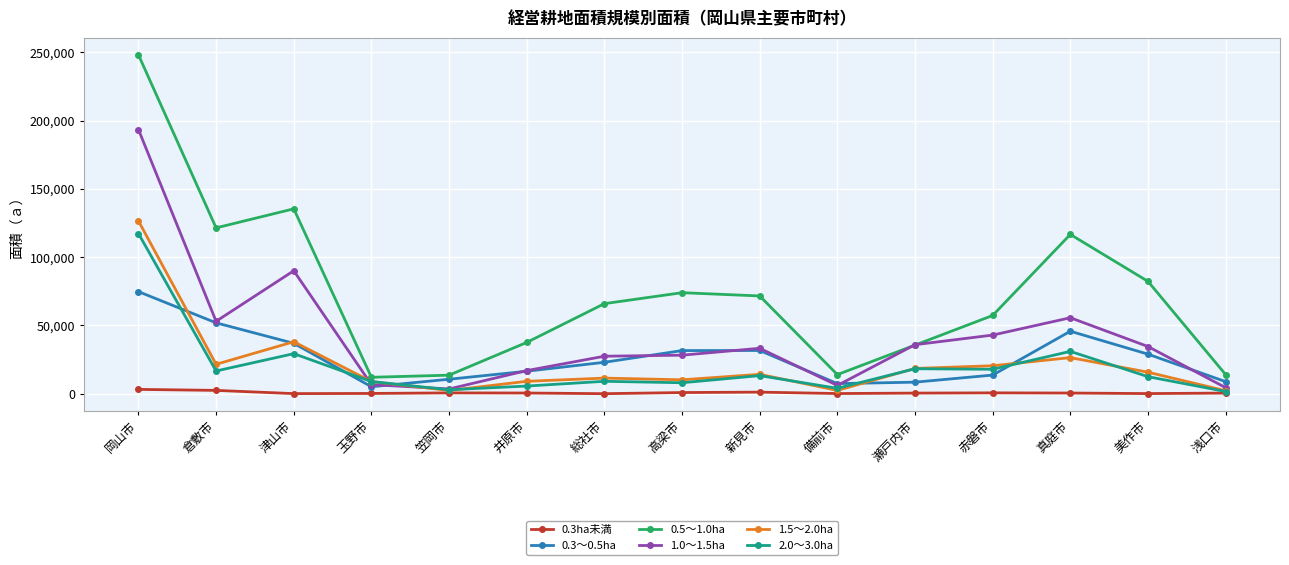

Where is 0.5～1.0ha nearest to the value 130136?

津山市